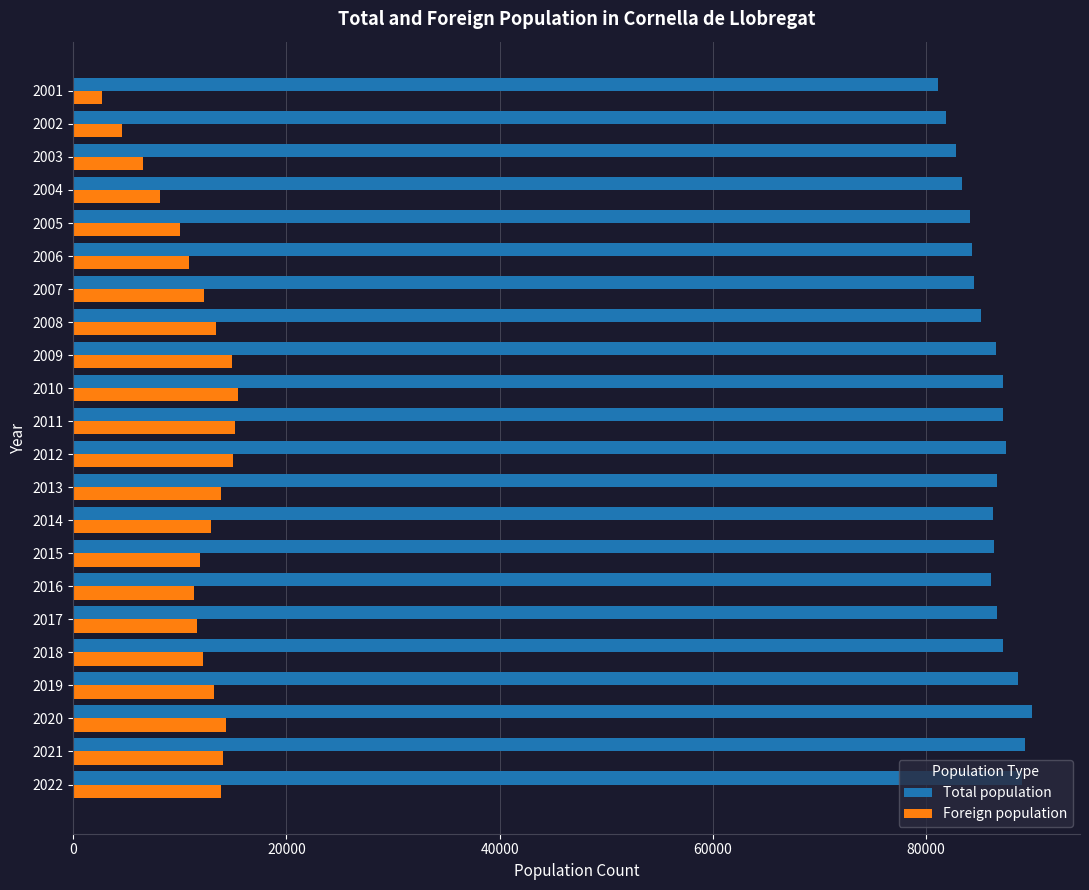

What is the maximum value shown in the chart?

89936